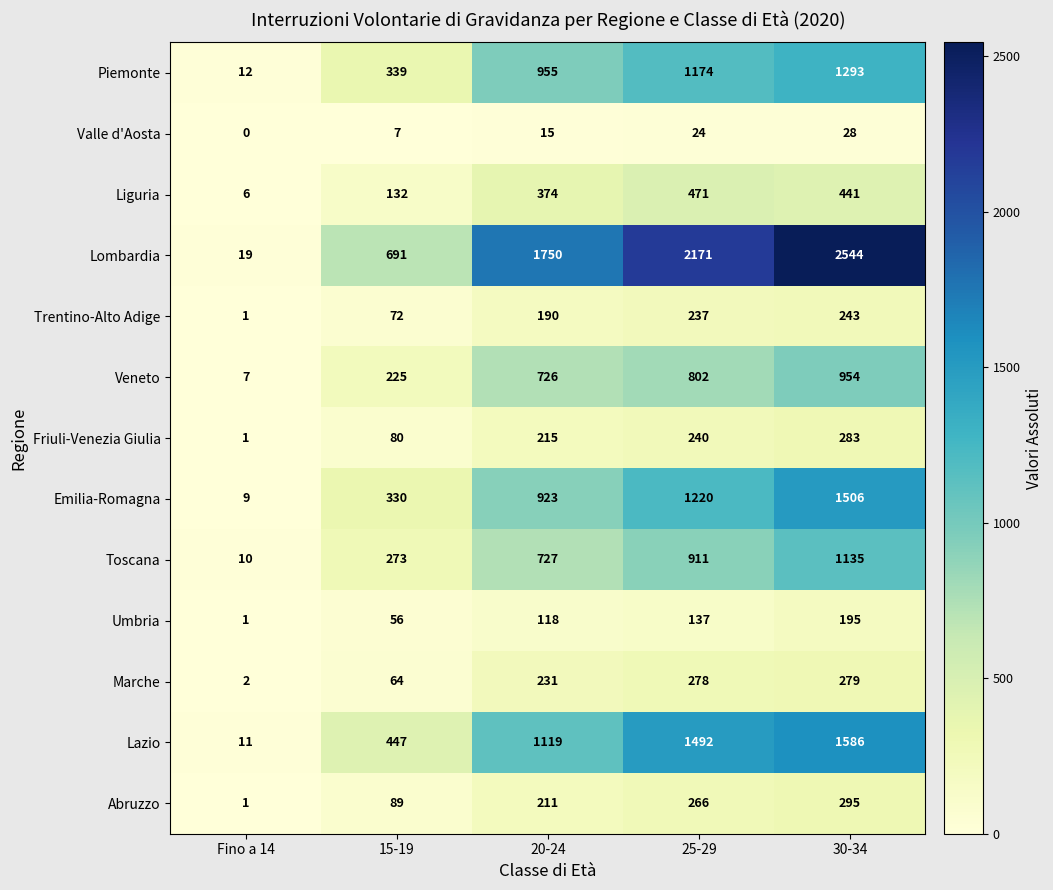

What is the sum of all Lazio values?

4655